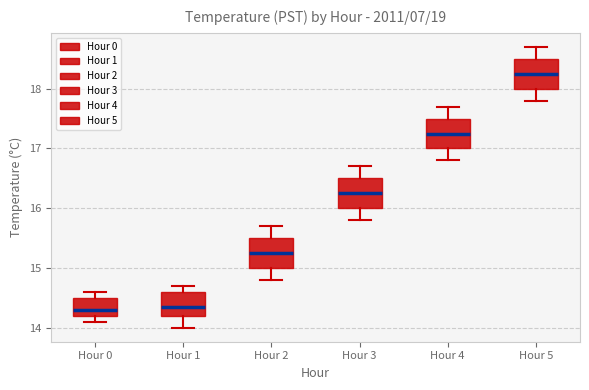

Where does the lower whisker of the box for Hour 3 end on the y-axis? The values are not printed on the chart, so give them approximately, as read against the axis.

15.8